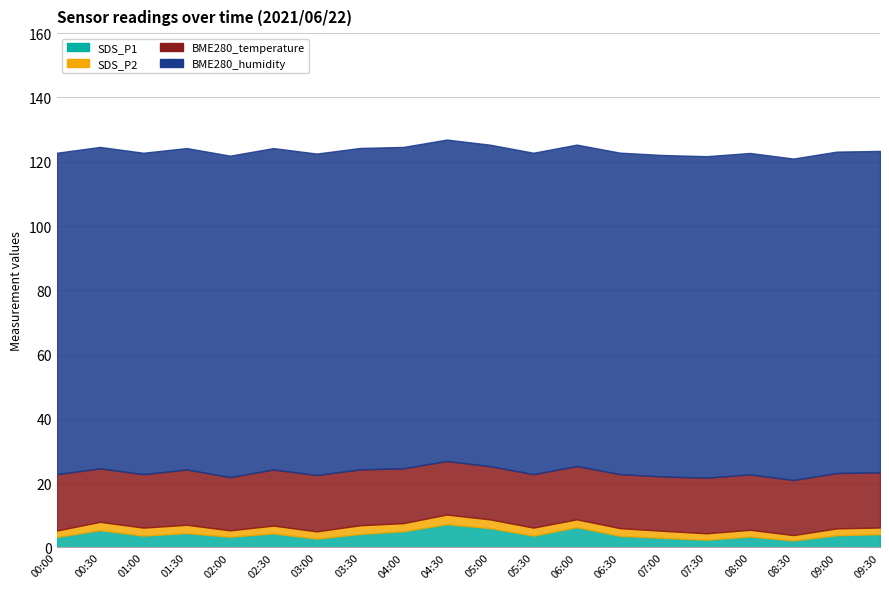

What is the label of the 19th point from the left?

09:00